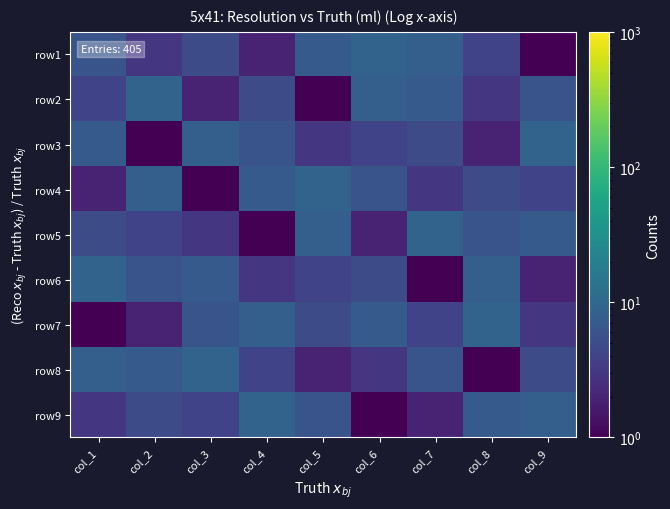

What is the smallest value displayed?

1